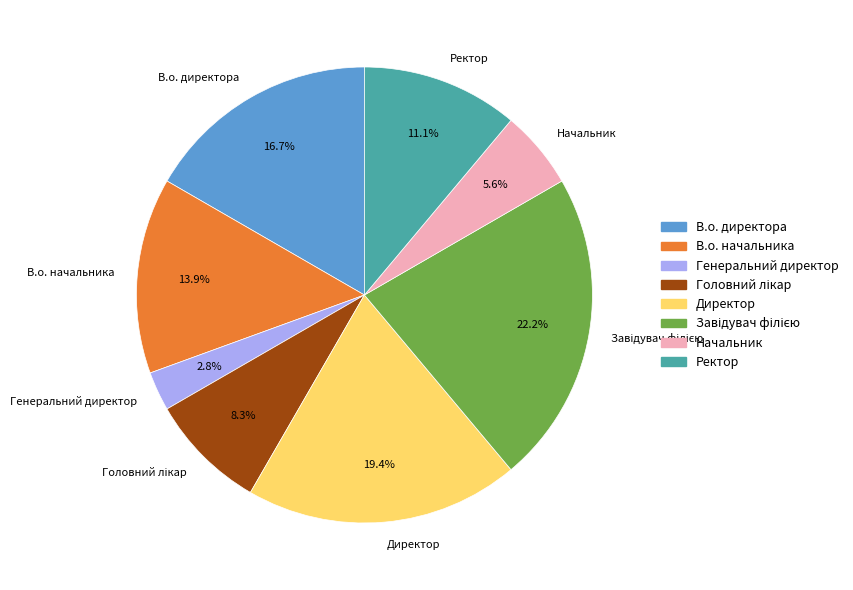

How many segments does this pie chart have?

8